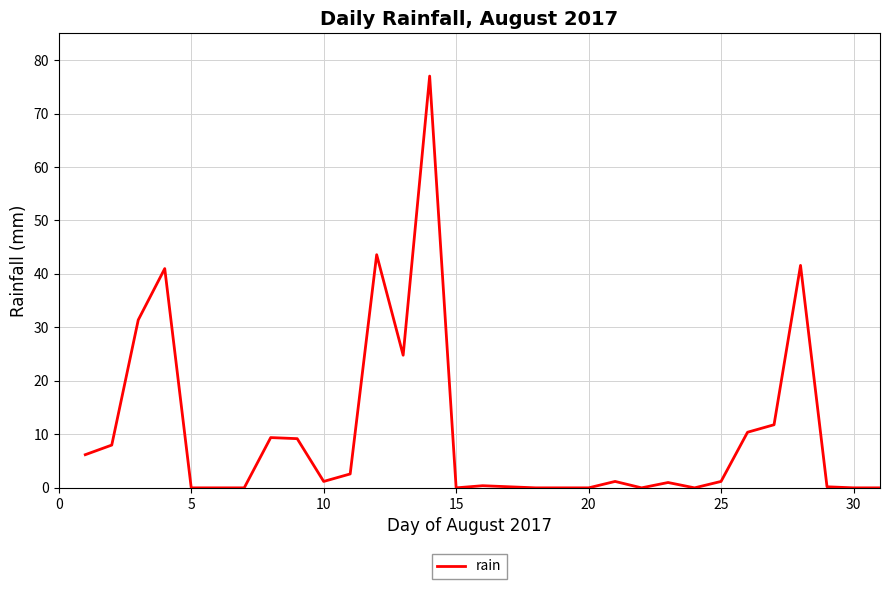

What is the greatest value displayed?

77.0